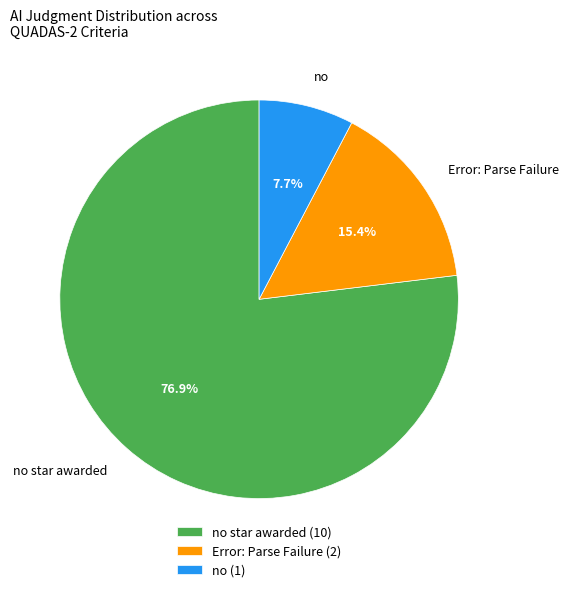

Which slice is the largest?

no star awarded